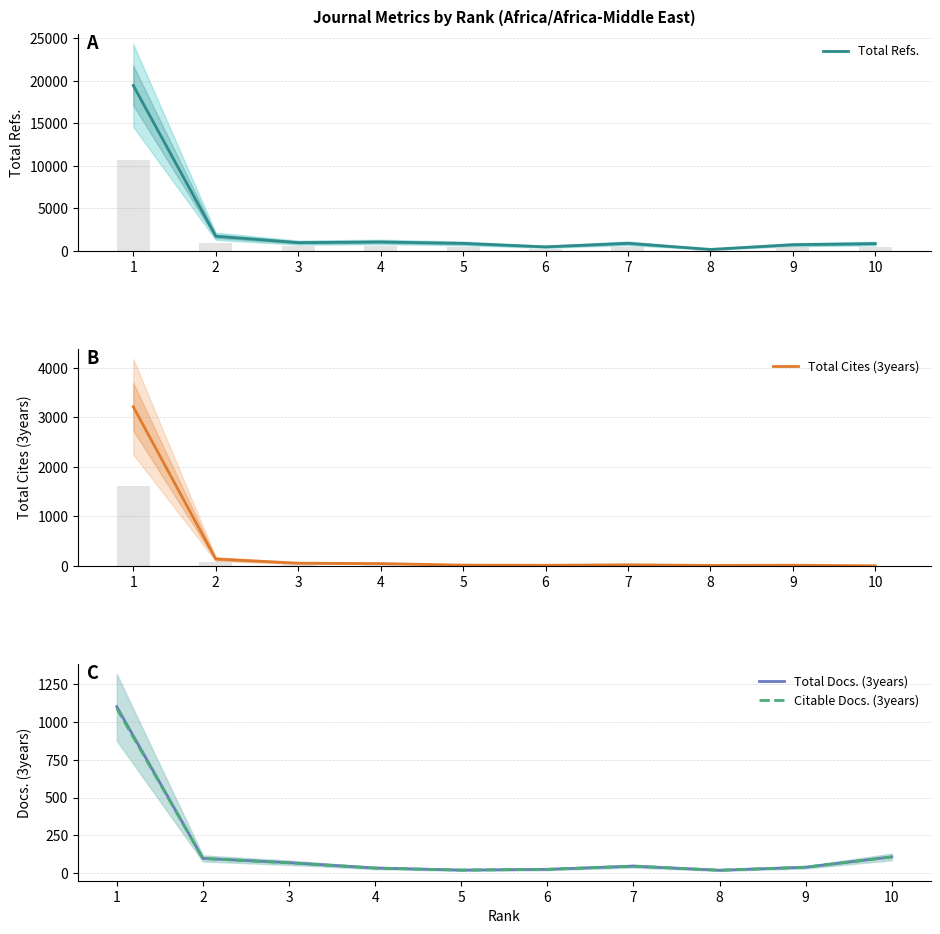

What is the value of the Total Docs. (3years) bar at the 9th from the left?

40